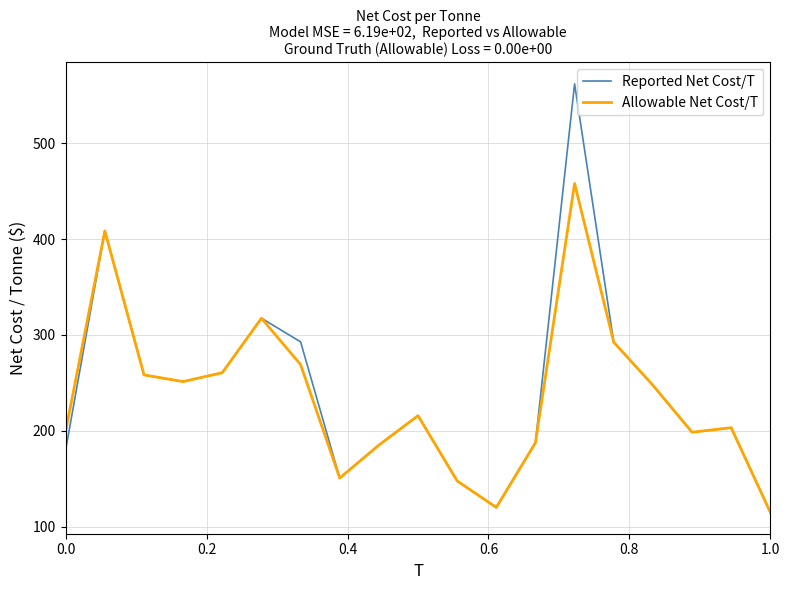

What are all the series names shown in the legend?

Reported Net Cost/T, Allowable Net Cost/T